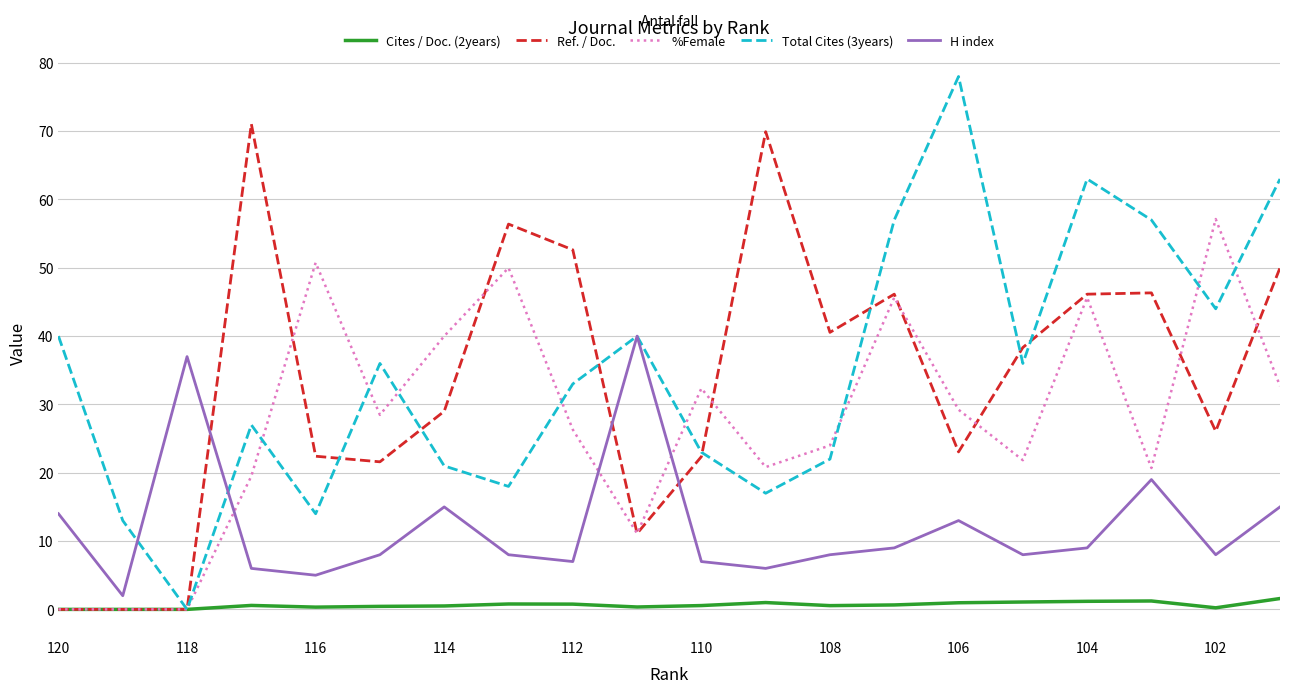

What is the greatest value displayed?

78.0